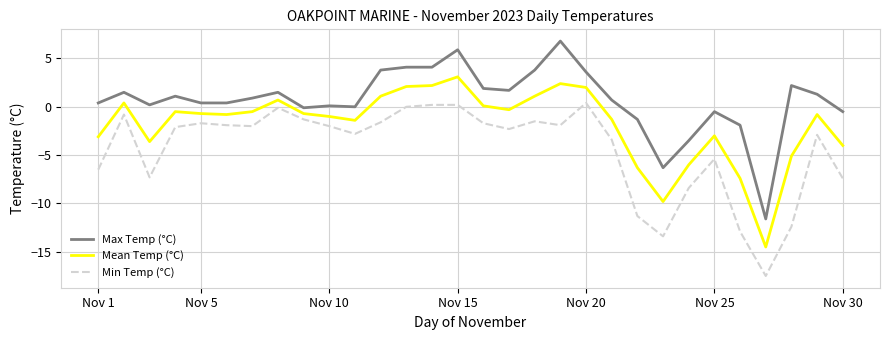

What is the minimum value shown in the chart?

-17.5